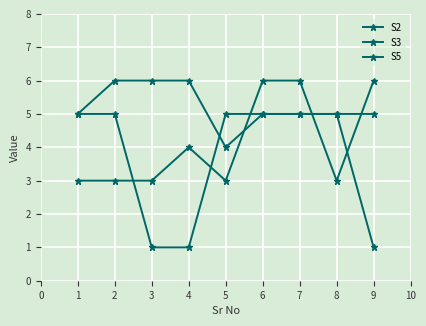

Count the number of data series in this chart.

3